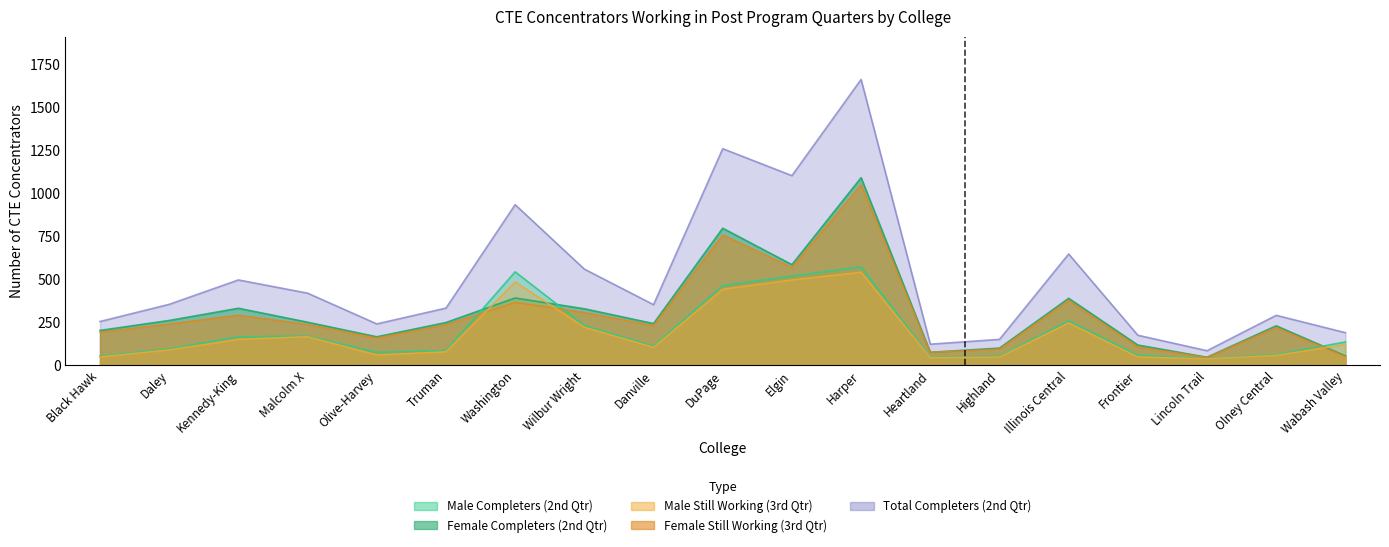

True or false: Male Still Working (3rd Qtr) and Total Completers (2nd Qtr) intersect in this chart.

False